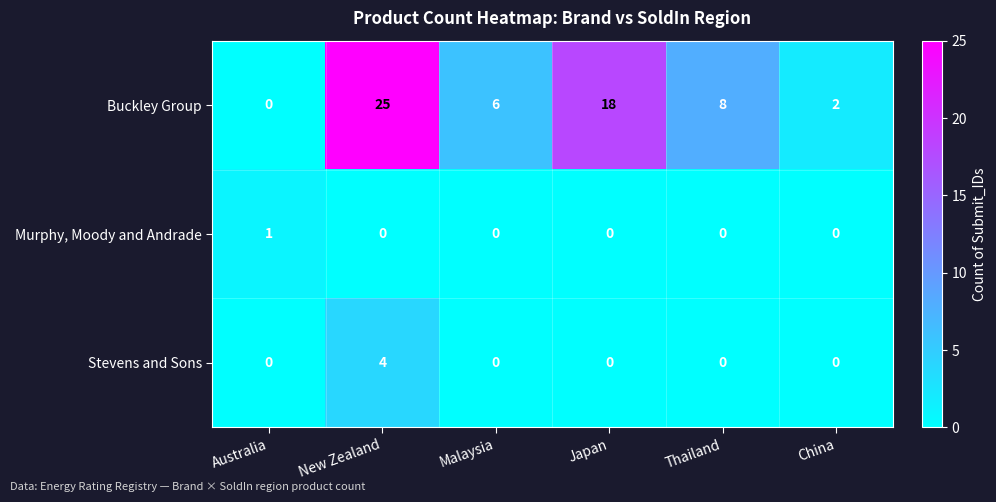

At which category is the sum across all series the highest?

New Zealand